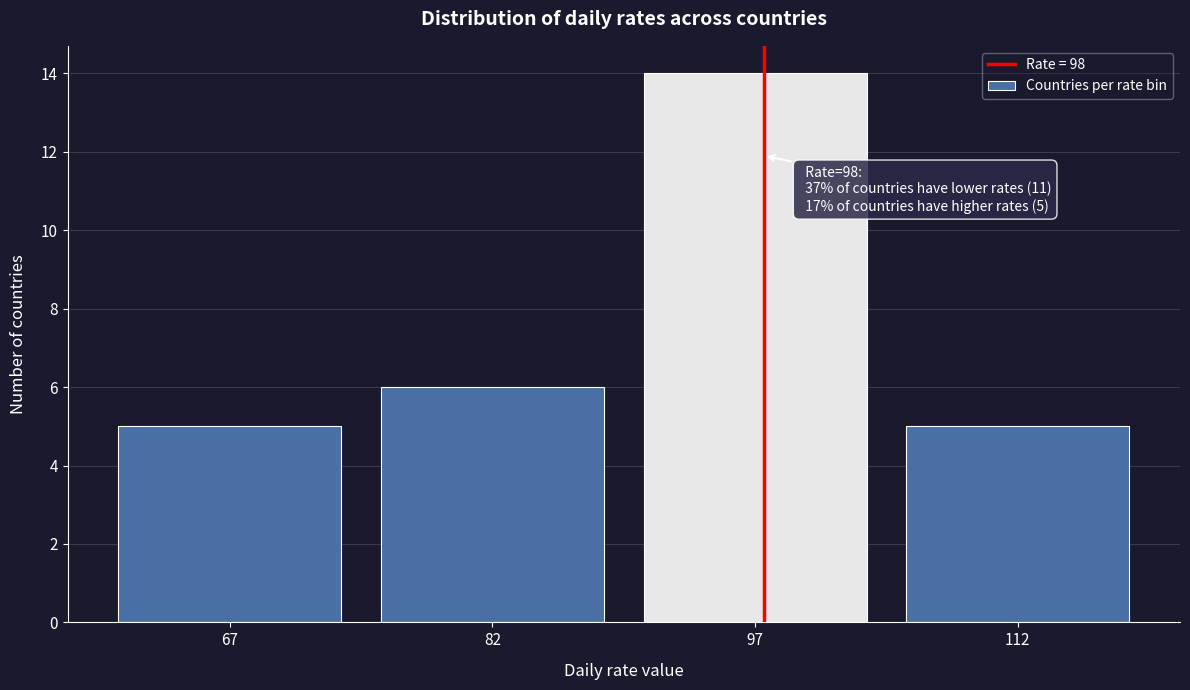

Over which range of the x-axis is the bar tallest?

90 to 105